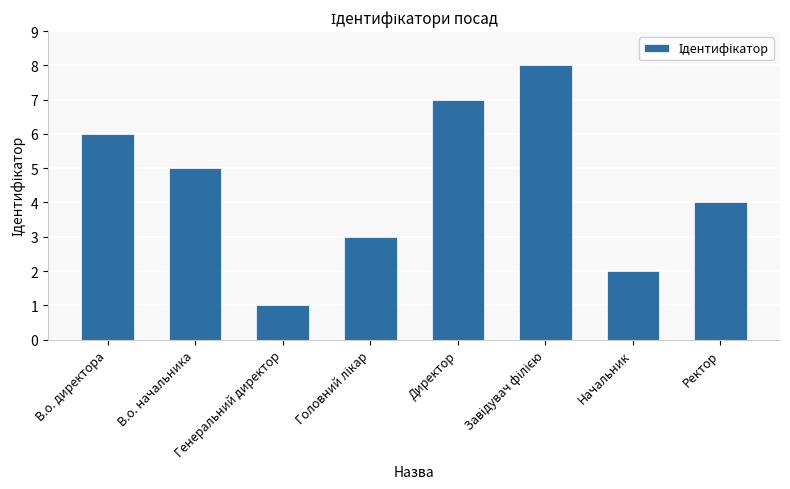

What is the sum of all values?

36